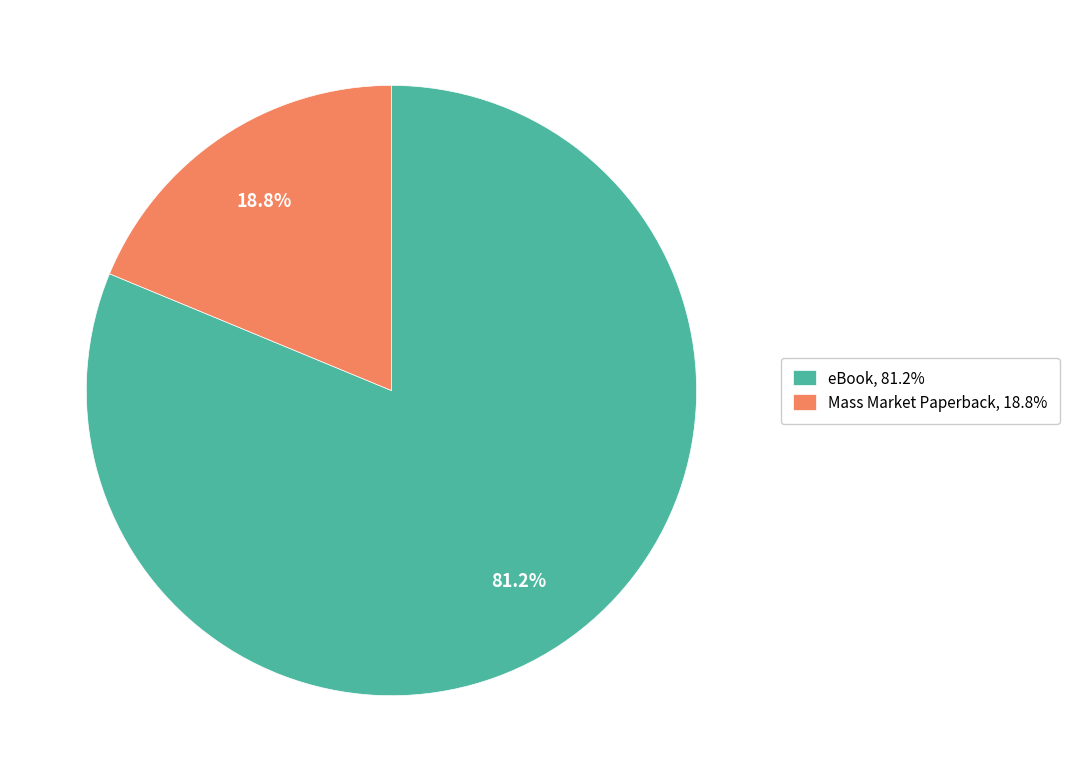

Which slice is the smallest?

Mass Market Paperback